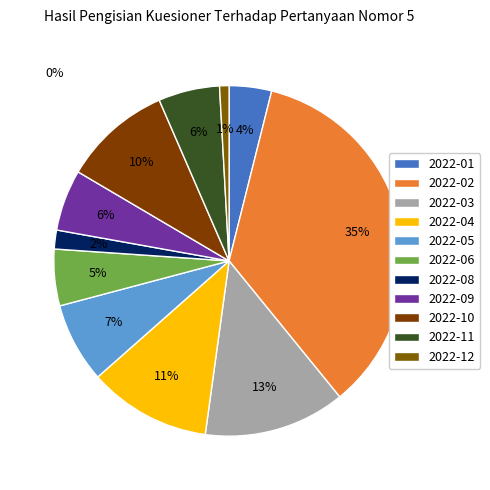

How many slices are in this pie chart?

11